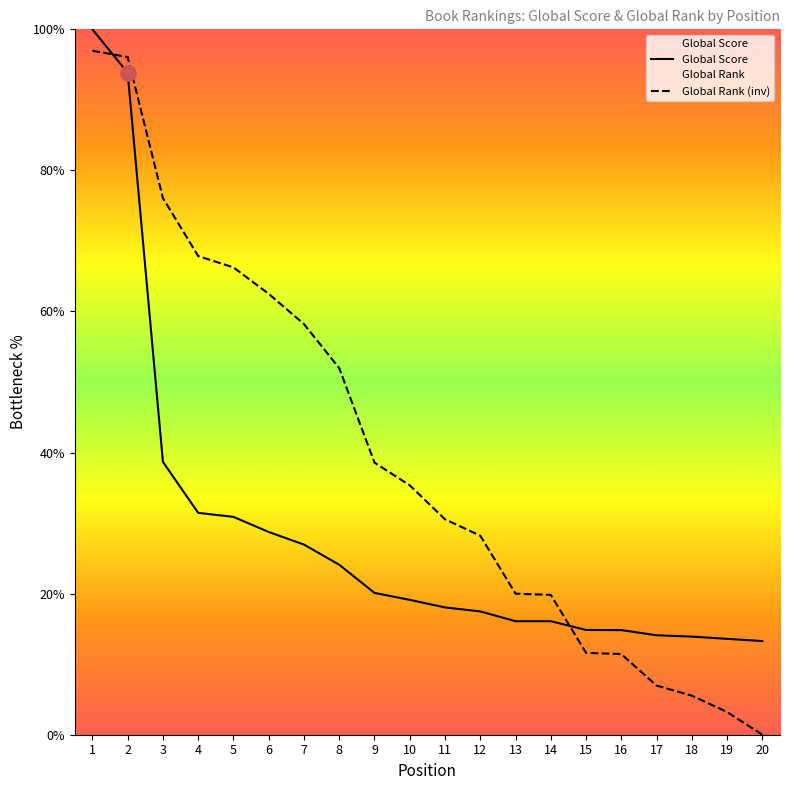

What are all the series names shown in the legend?

Global Score, Global Rank (inv)